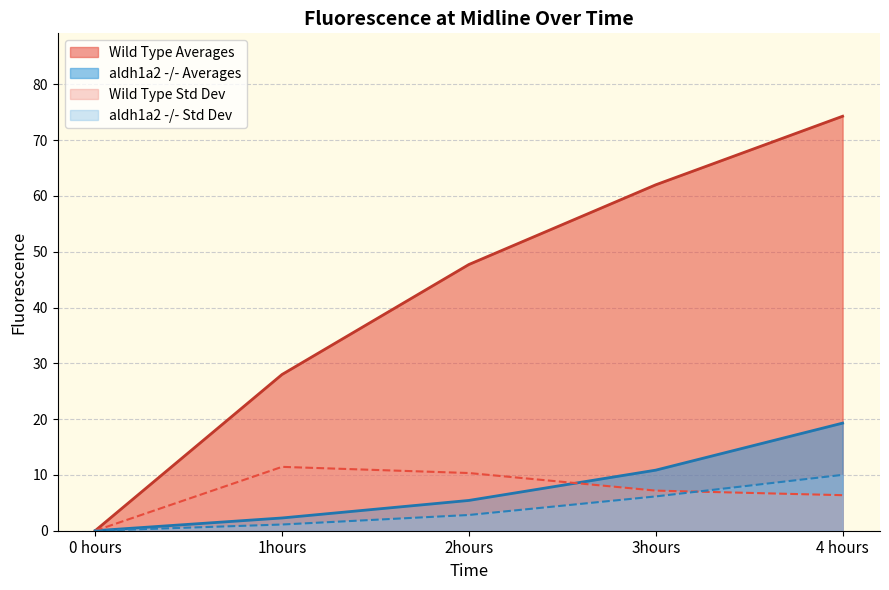

At which category does the chart reach its peak across all series?

4 hours